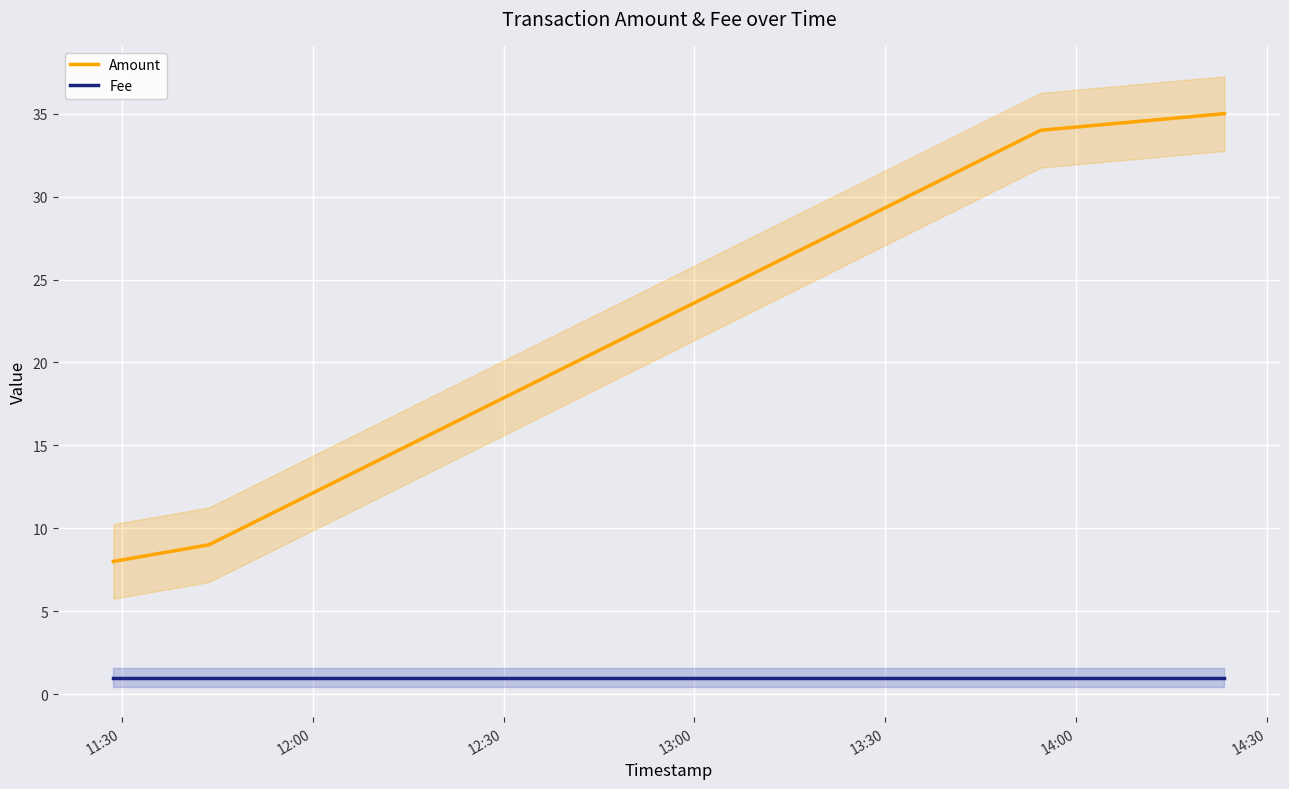

True or false: Amount and Fee cross at least once.

False